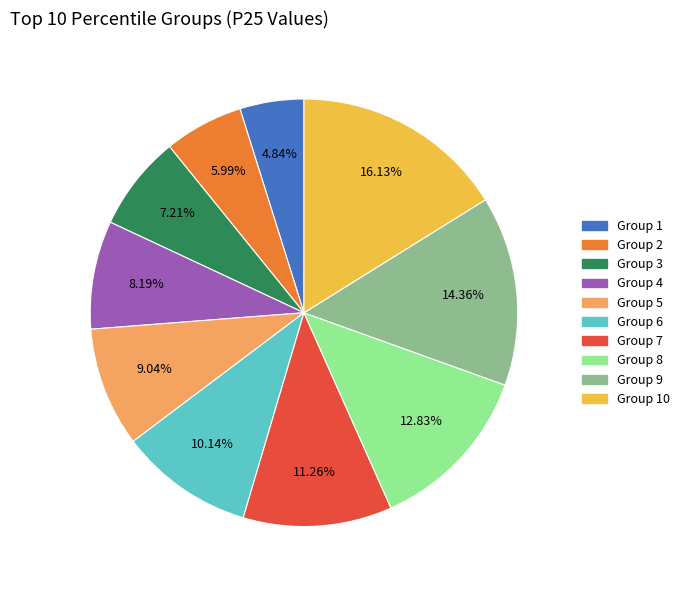

Does any single category account for the majority?

No